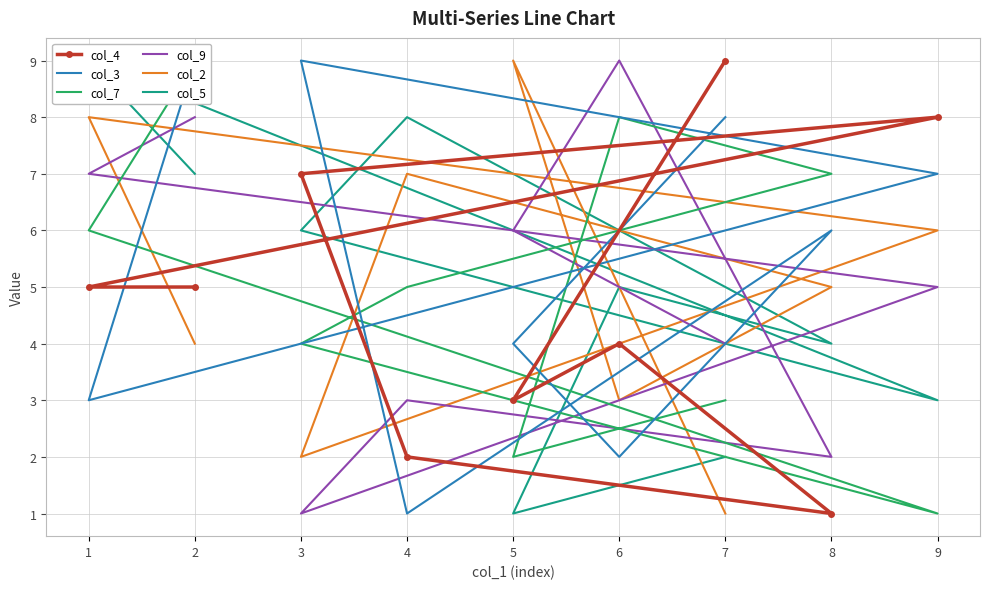

What is the difference between the highest and lowest values at 2?

5